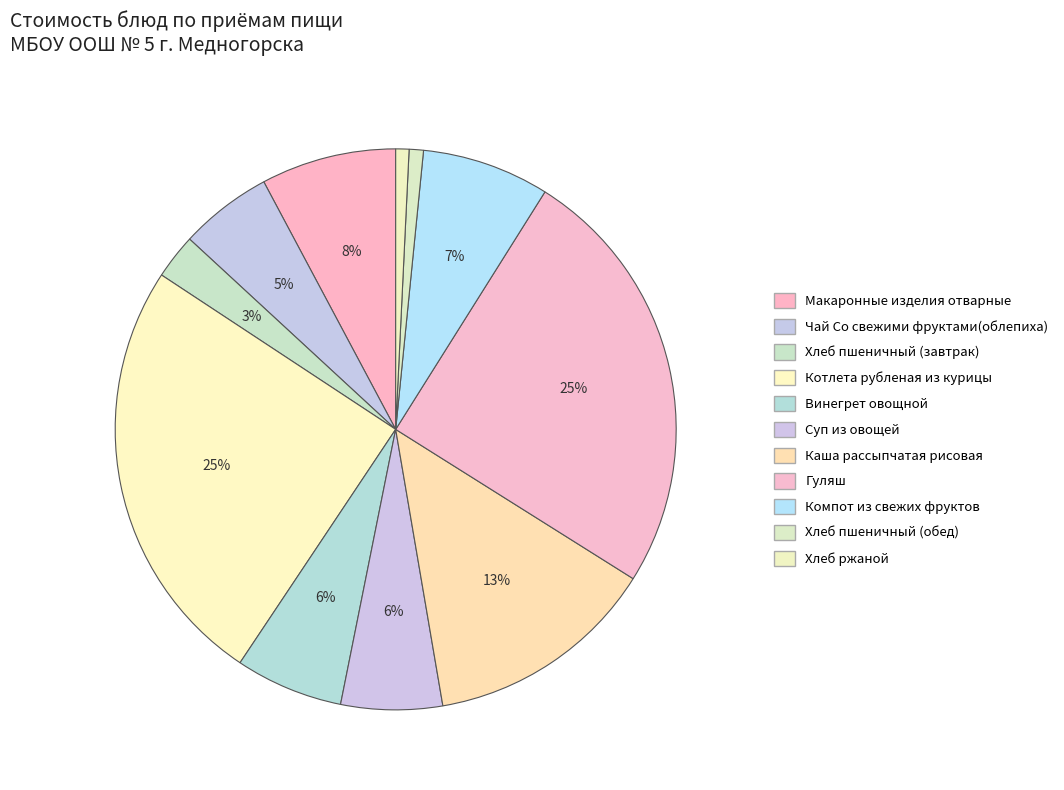

Is there any slice that represents more than half of the pie?

No